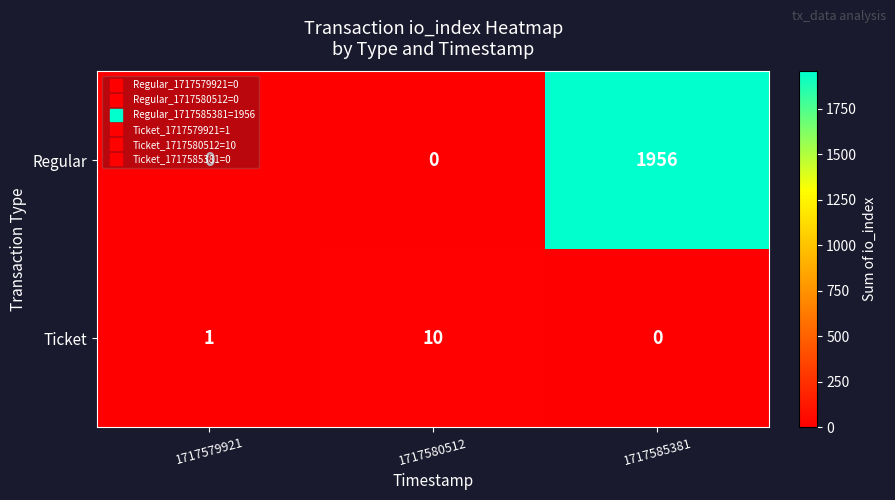

Count the Ticket values in the range 0 to 10.

3